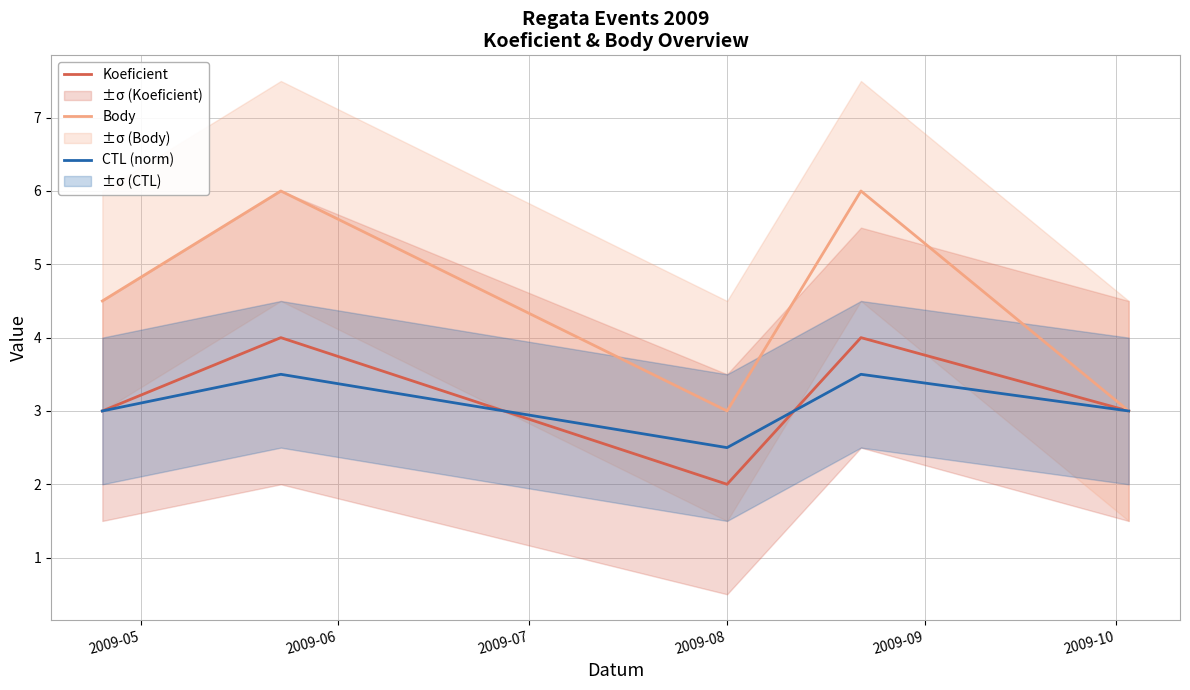

True or false: Body and CTL (norm) intersect in this chart.

False